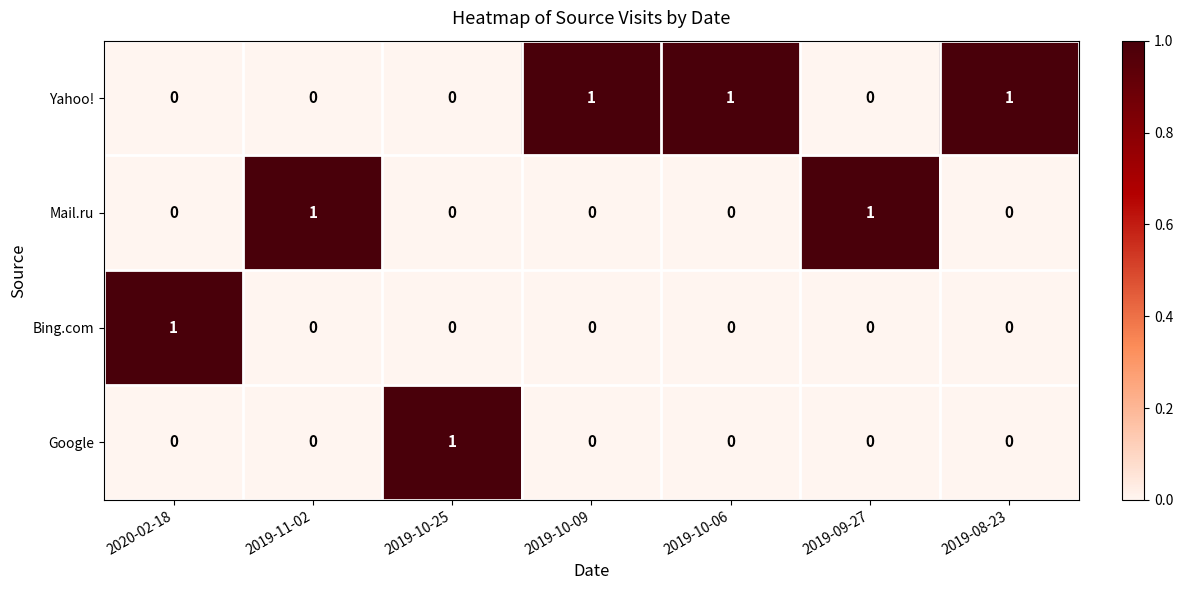

The value of Mail.ru at 2019-10-09 is 0. True or false?

True